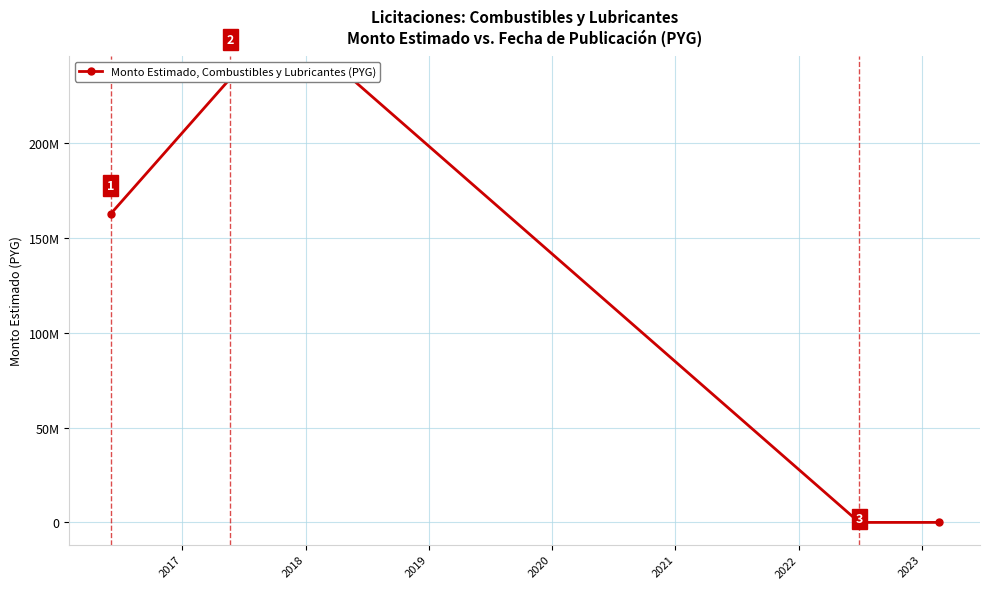

What is the change in value from 2016 to 2017?

+71300000